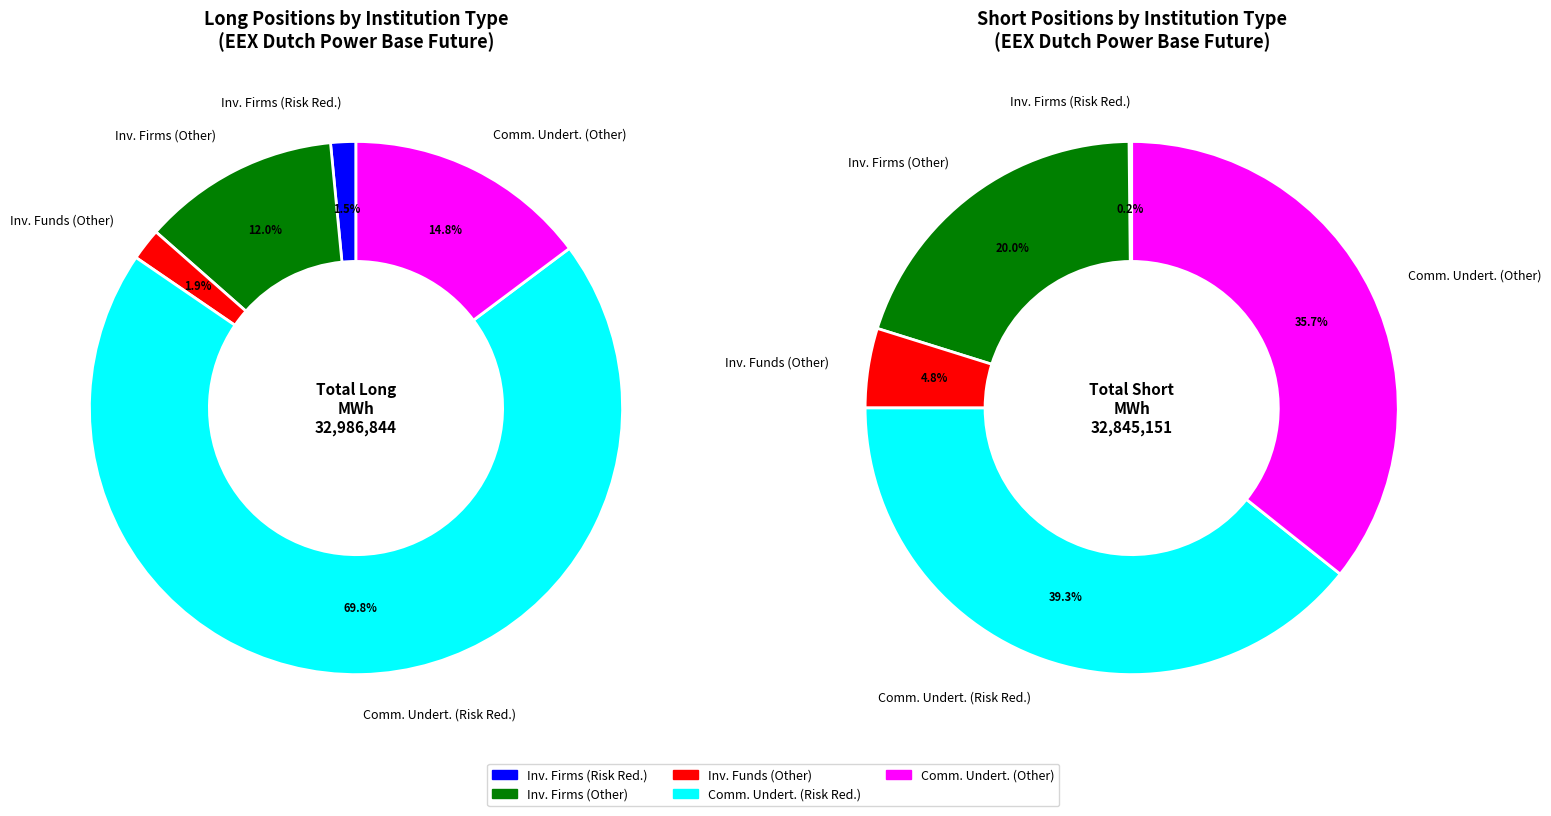

What is the largest slice in the pie chart?

Commercial Undertakings